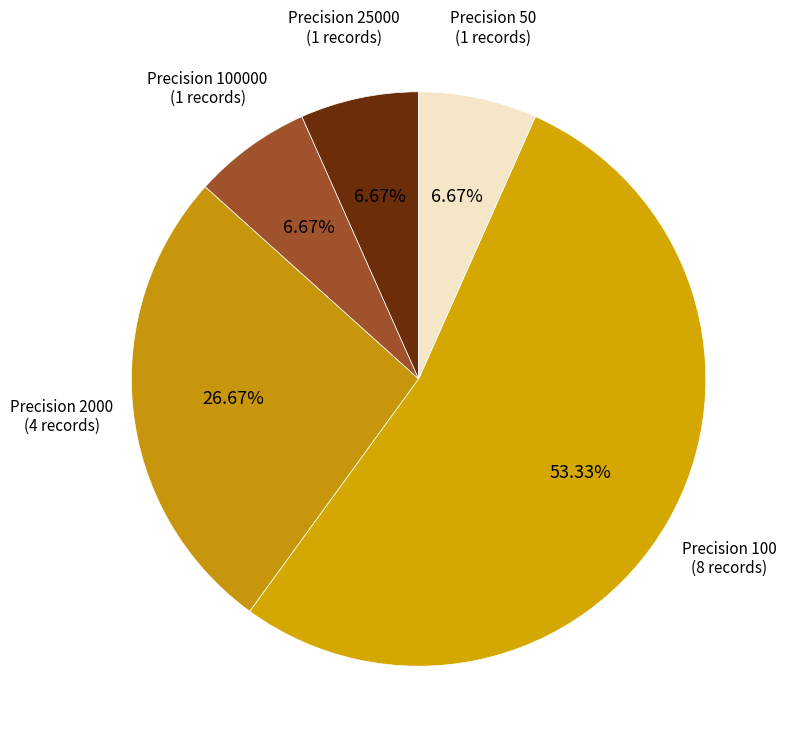

To the nearest percent, what is the average slice percentage?

20%